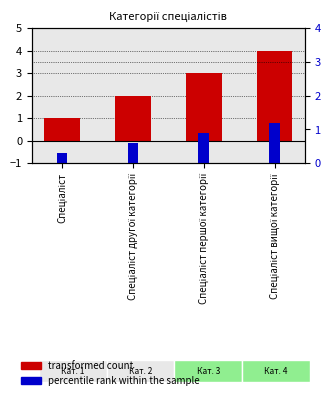

Where is percentile rank within the sample nearest to the value 0?

Спеціаліст